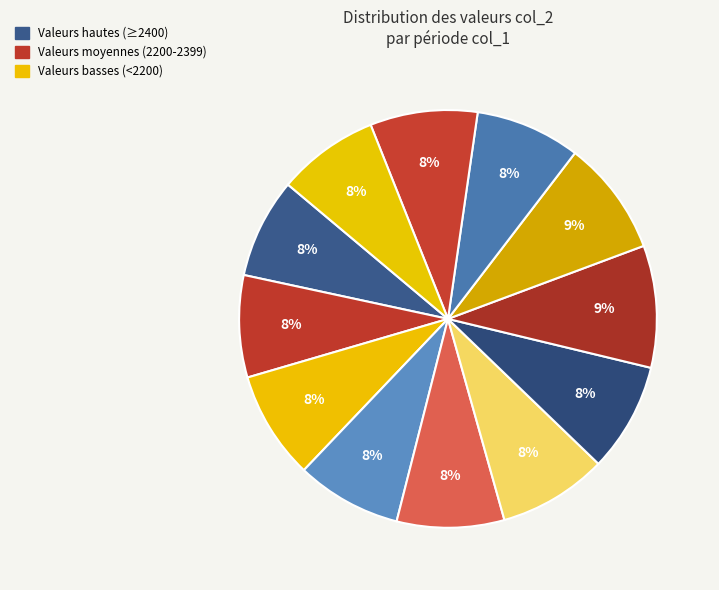

How many slices are in this pie chart?

12